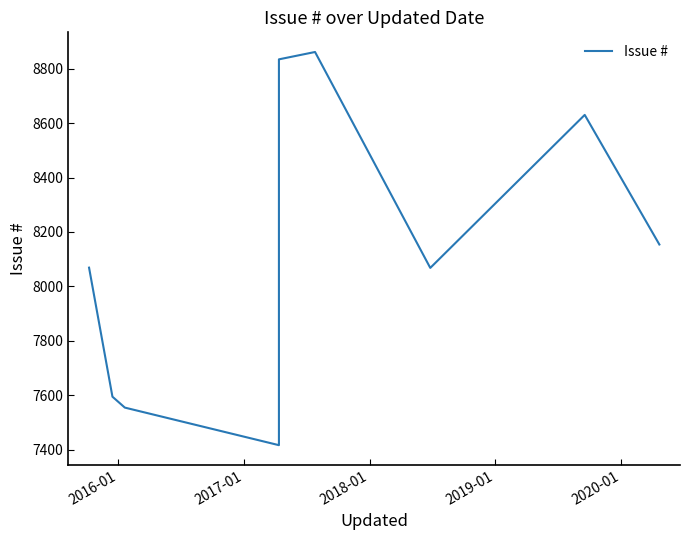

True or false: the data has more than 2 interior local peaks.

False